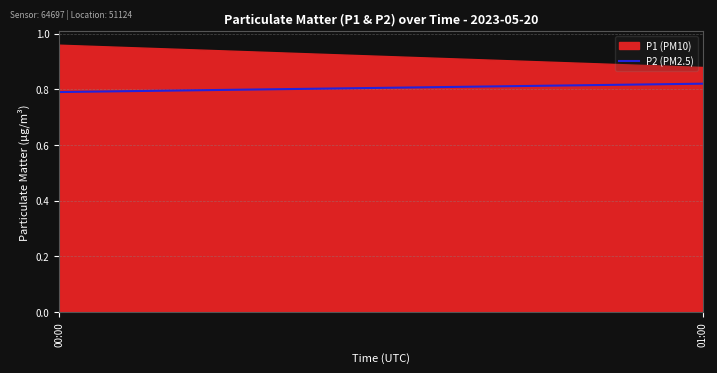

True or false: the data shows 1.3 at 01:00.

False